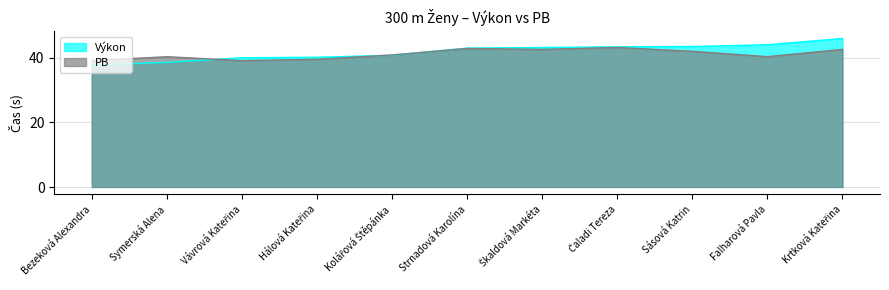

What is the sum of all PB values?

452.6